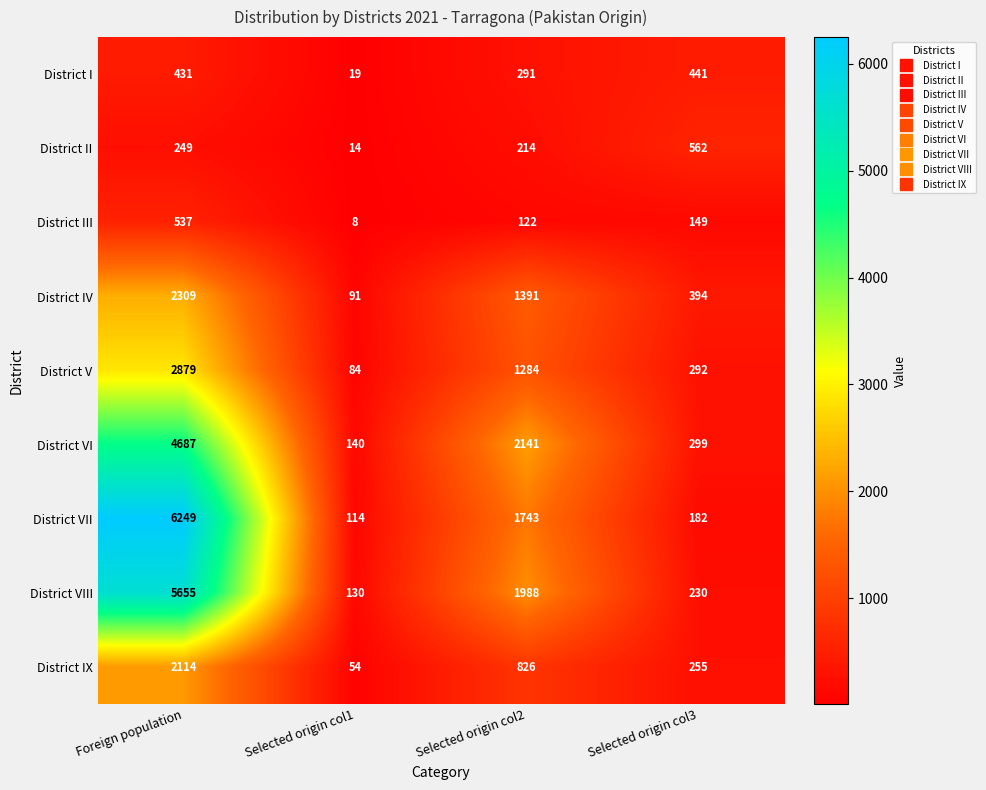

What is the difference between the maximum and minimum values in the District VI series?

4547